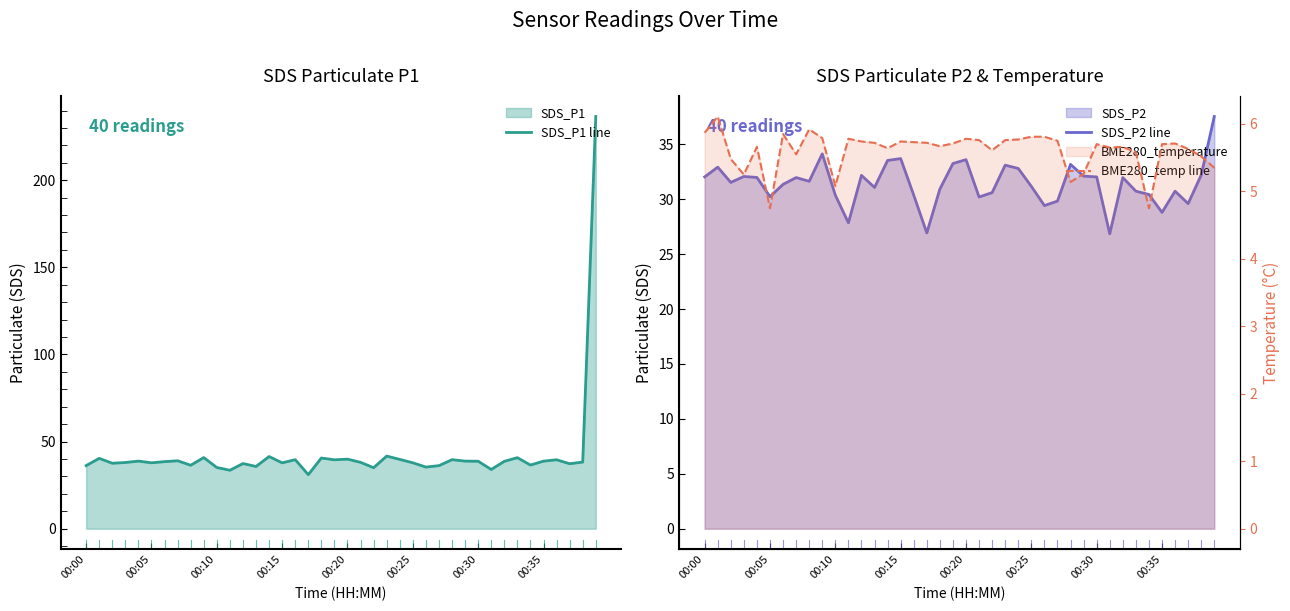

The BME280_temp line series shows 7.9 at 18. True or false?

False